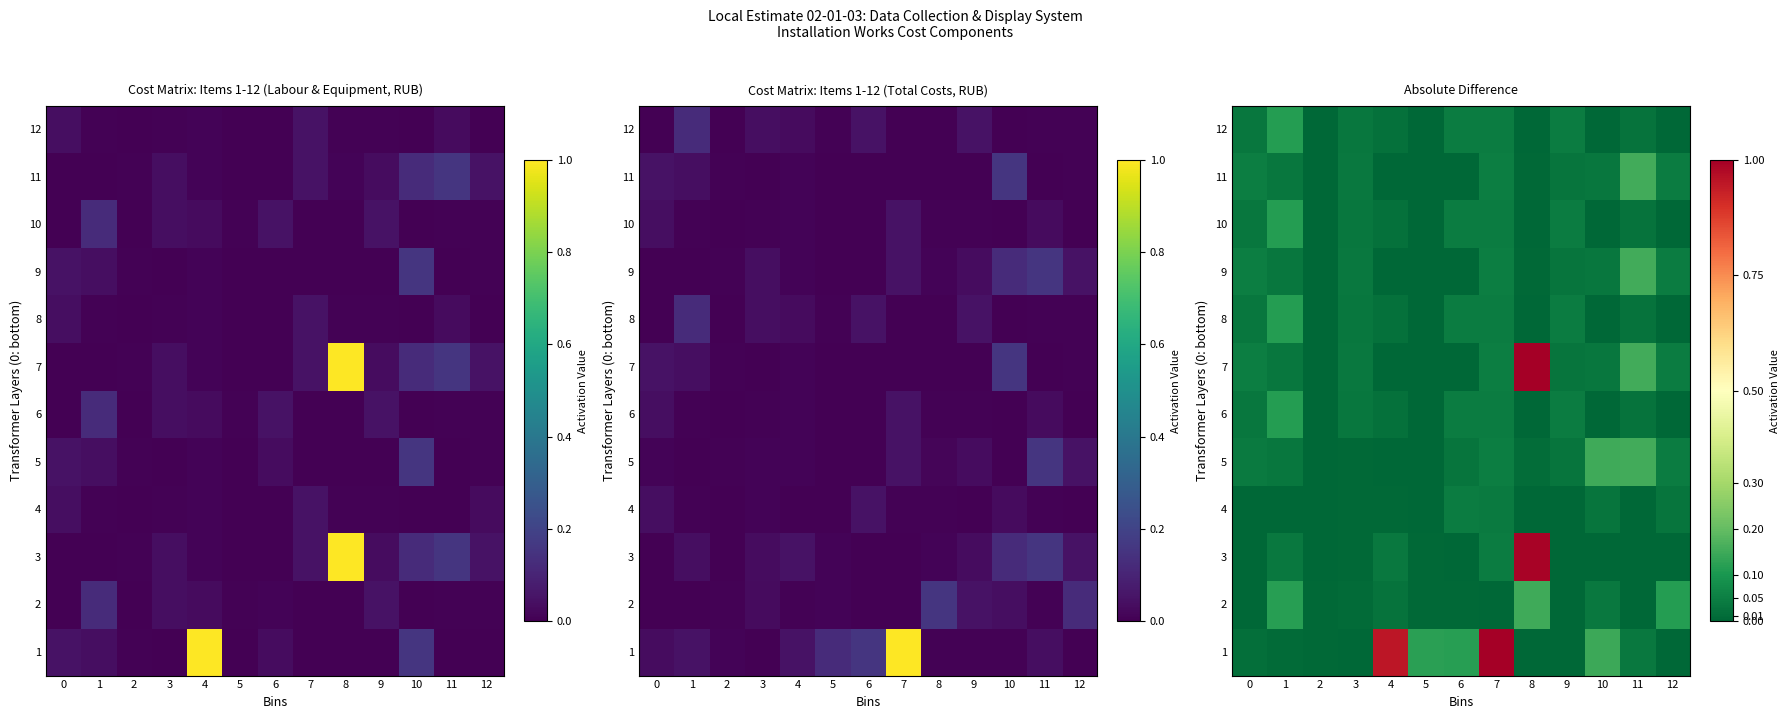

Is the value of 9 at 0 greater than the value of 3 at 4?

Yes